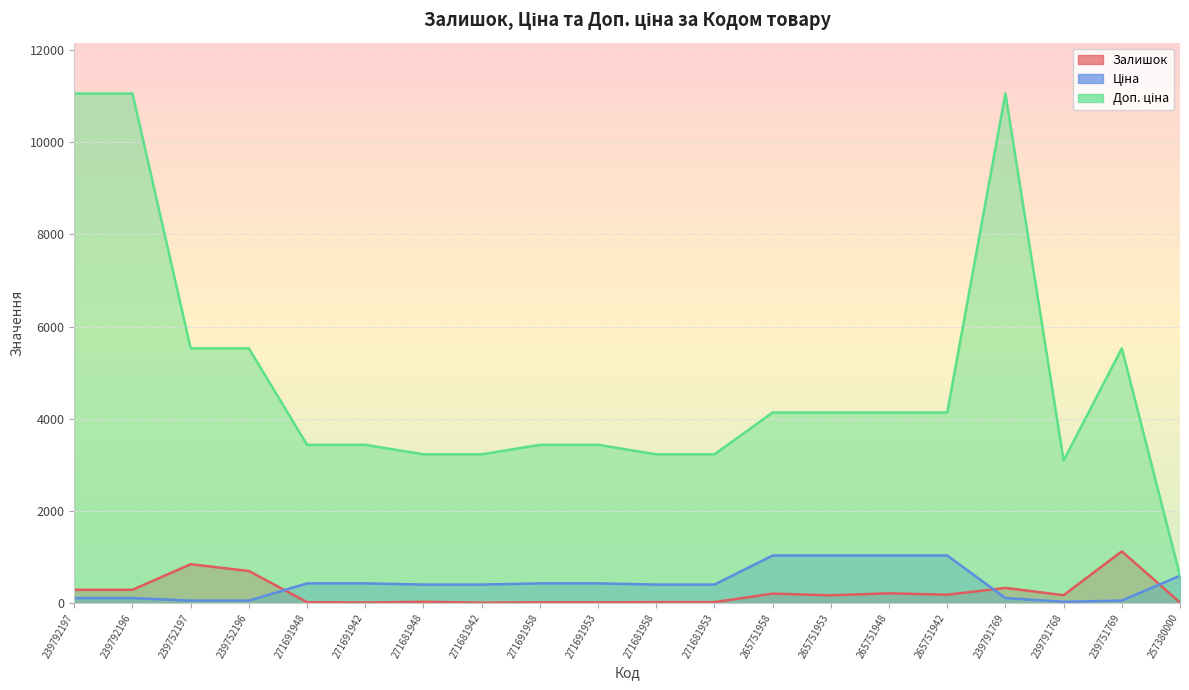

At which label is Доп. ціна closest to 5825?

239752197